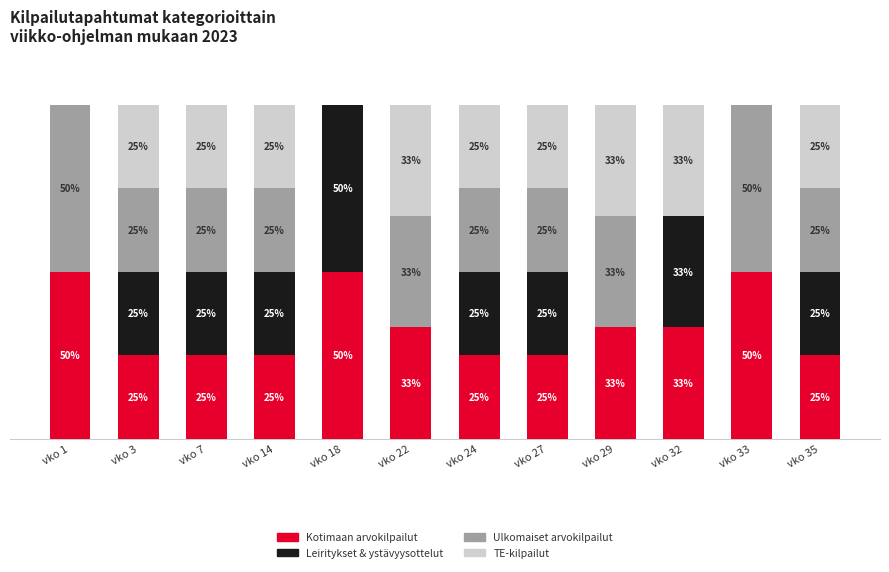

The value of TE-kilpailut at vko 32 is 33.3. True or false?

True